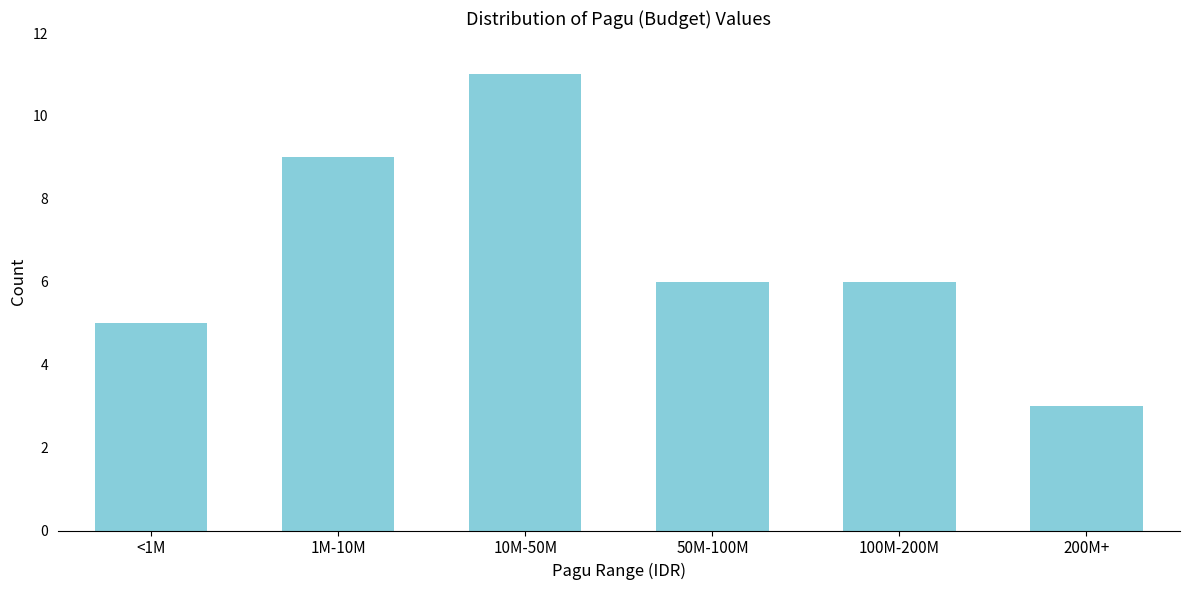

Reading right to left, list all the values displayed in this chart.

3	6	6	11	9	5